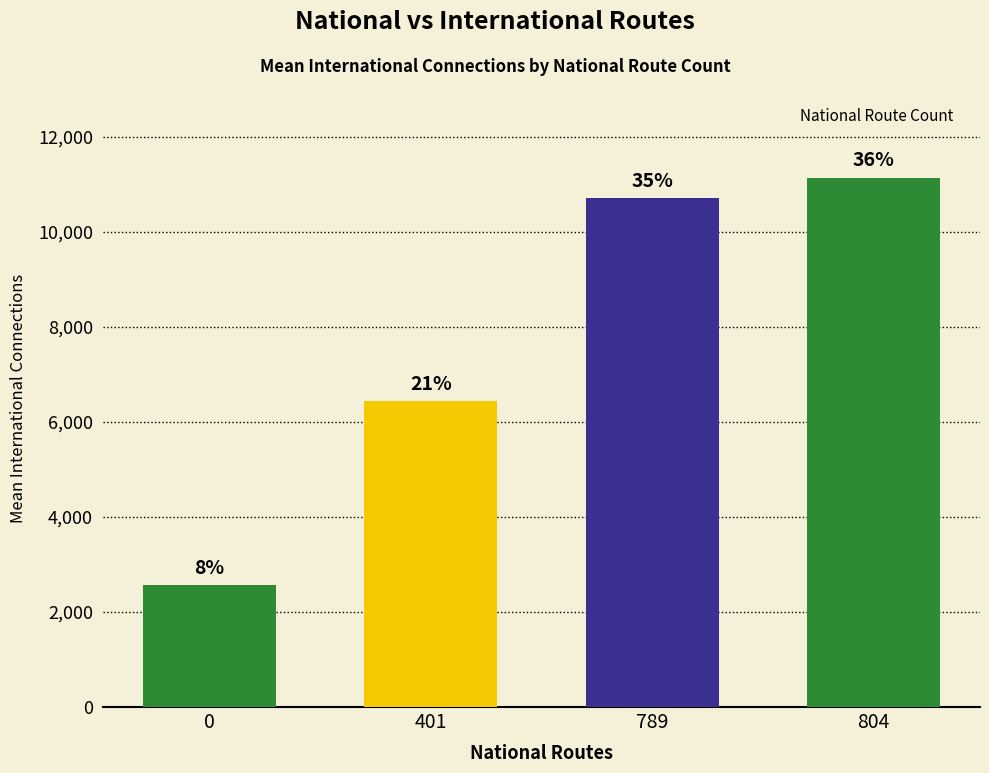

How many bars are there in total?

4